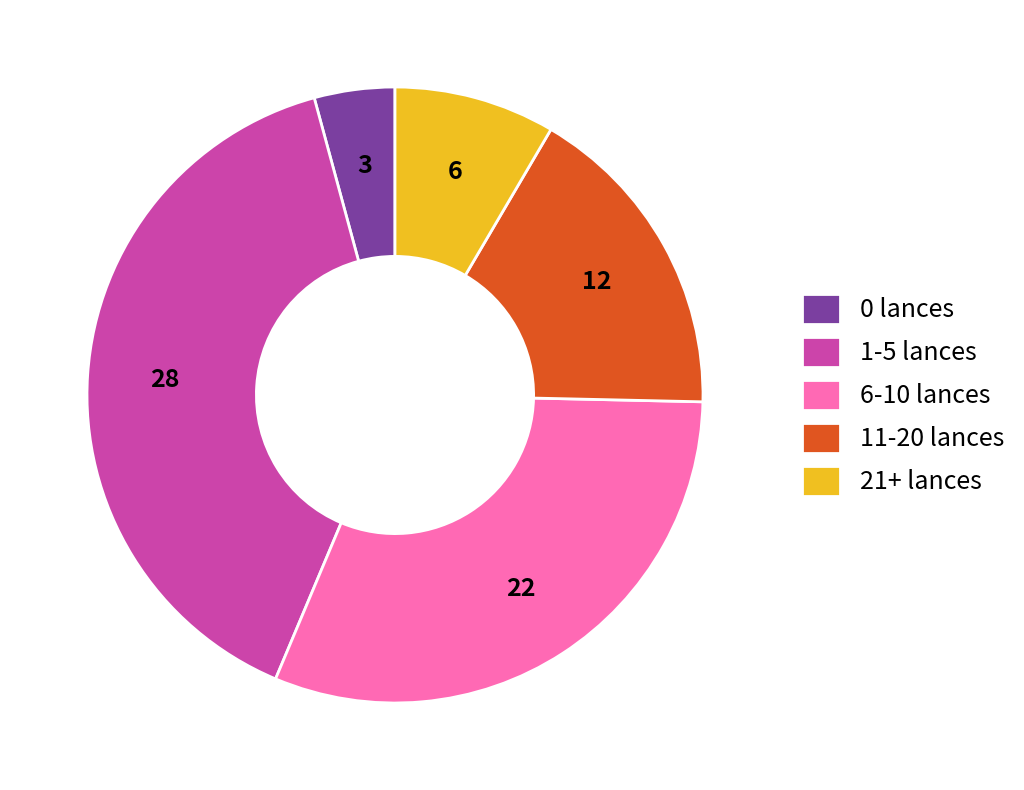

Is there any slice that represents more than half of the pie?

No